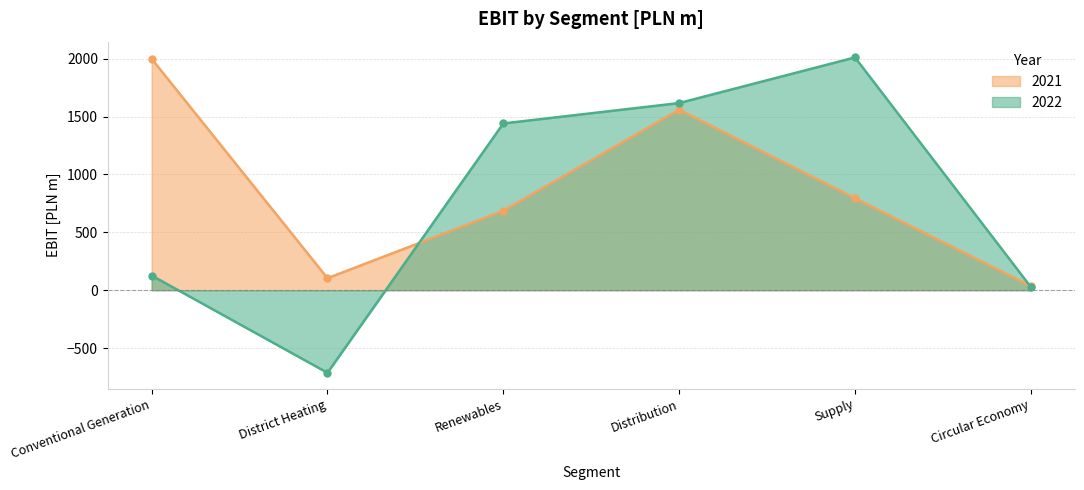

List the series in order of their overall mean, highest first.

2021, 2022